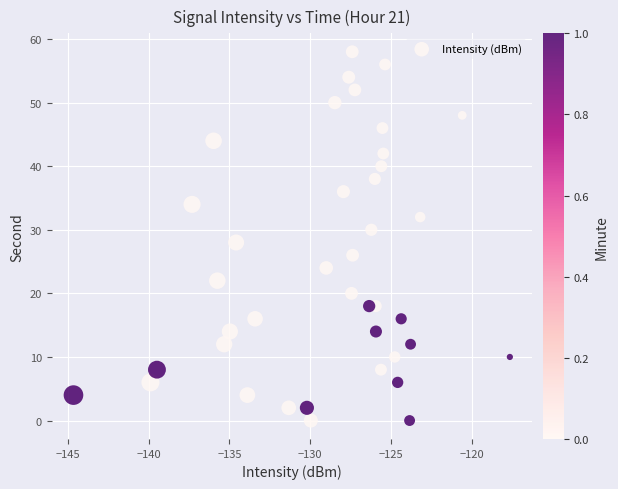

What is the range of Y values (max minus min)?

58